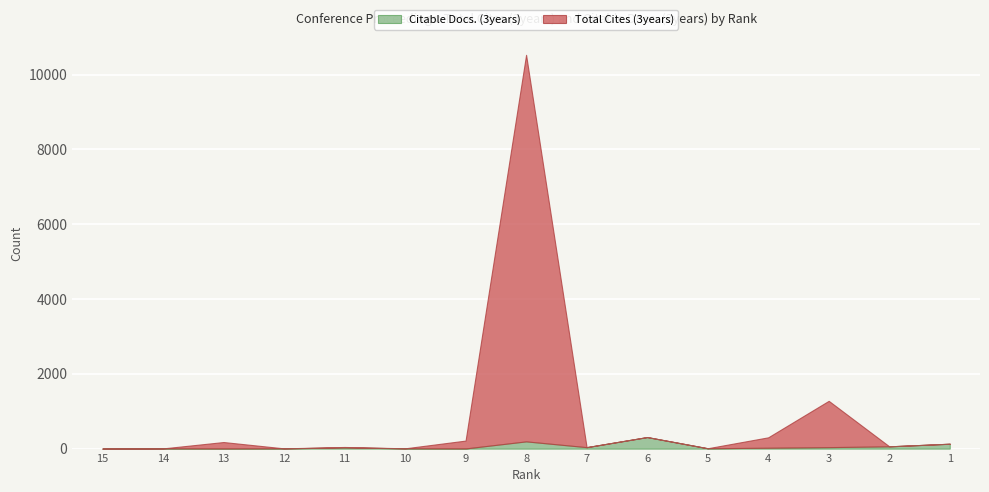

Between which two adjacent categories do Total Cites (3years) and Citable Docs. (3years) first intersect?

14 and 13